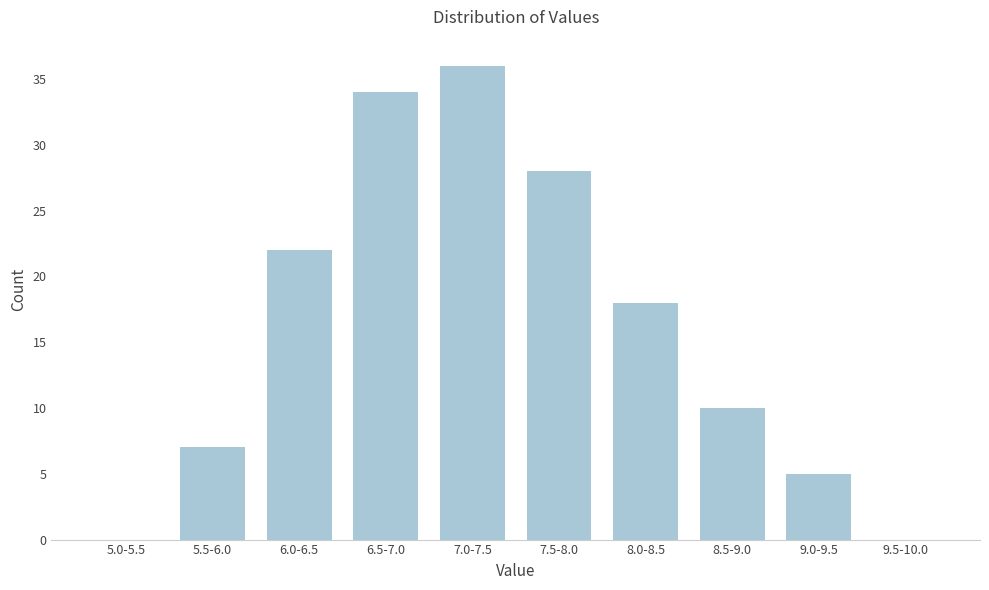

Reading left to right, what are all the values shown in this chart?

5.0-5.5=0	5.5-6.0=7	6.0-6.5=22	6.5-7.0=34	7.0-7.5=36	7.5-8.0=28	8.0-8.5=18	8.5-9.0=10	9.0-9.5=5	9.5-10.0=0